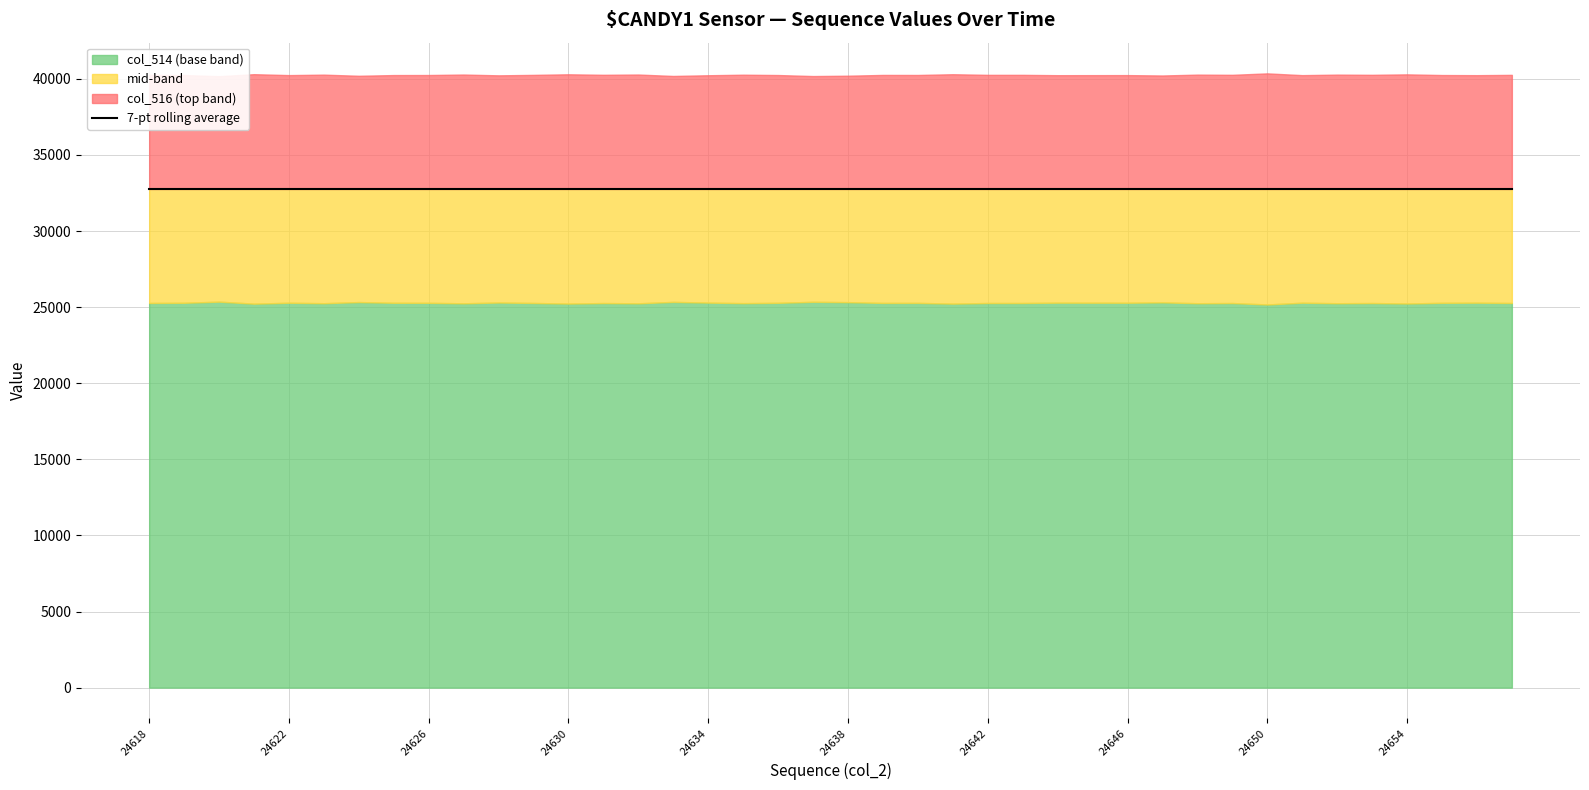

How many data points in col_514 are above 25280?

19